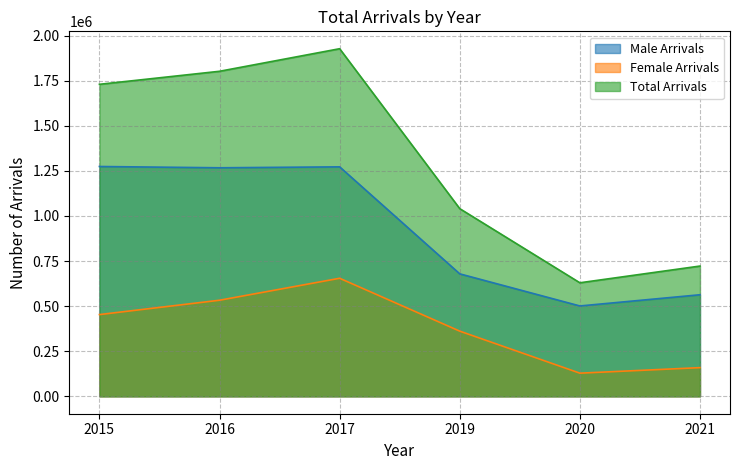

Between 2016 and 2015, which is larger?

2015